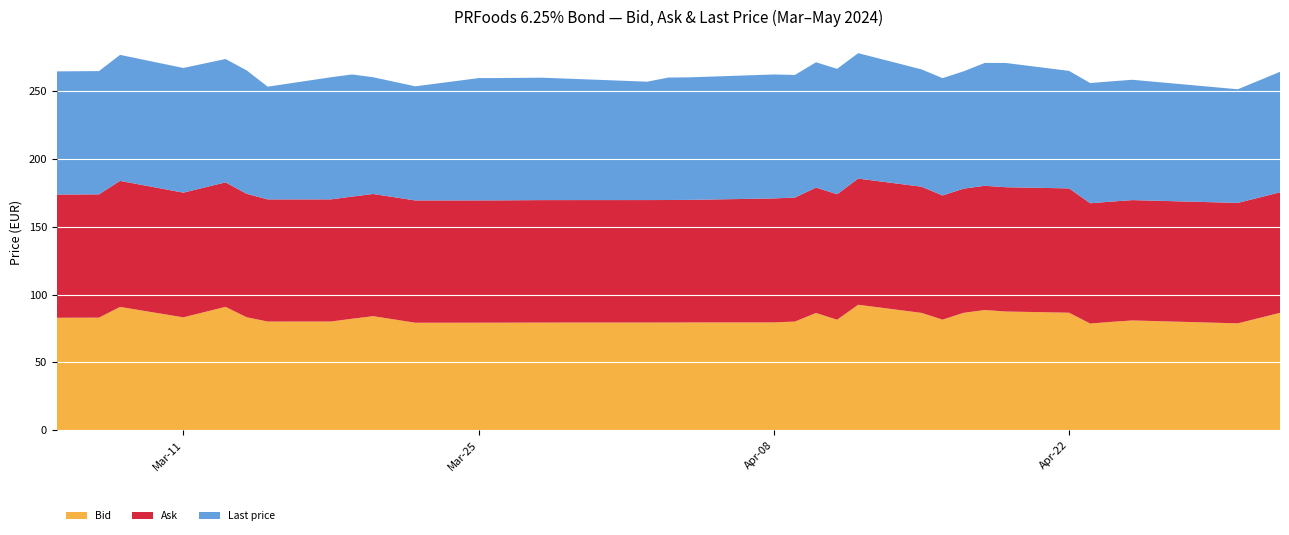

Reading left to right, extract all data points from this chart.

Bid: 2024-03-05=82.9	2024-03-07=83.0	2024-03-08=90.9	2024-03-11=83.2	2024-03-13=90.9	2024-03-14=83.3	2024-03-15=80.1	2024-03-18=80.1	2024-03-19=82.1	2024-03-20=84.0	2024-03-22=79.2	2024-03-25=79.2	2024-03-26=79.2	2024-03-28=79.3	2024-04-02=79.3	2024-04-03=79.4	2024-04-04=79.4	2024-04-08=79.5	2024-04-09=80.1	2024-04-10=86.4	2024-04-11=81.4	2024-04-12=92.5	2024-04-15=86.5	2024-04-16=81.5	2024-04-17=86.5	2024-04-18=88.6	2024-04-19=87.5	2024-04-22=86.6	2024-04-23=78.6	2024-04-24=79.8	2024-04-25=80.9	2024-04-30=78.8	2024-05-02=86.5
Ask: 2024-03-05=90.8	2024-03-07=90.9	2024-03-08=92.9	2024-03-11=91.9	2024-03-13=91.7	2024-03-14=91.0	2024-03-15=90.0	2024-03-18=90.0	2024-03-19=90.0	2024-03-20=90.0	2024-03-22=90.1	2024-03-25=90.1	2024-03-26=90.1	2024-03-28=90.2	2024-04-02=90.2	2024-04-03=90.3	2024-04-04=90.3	2024-04-08=91.4	2024-04-09=91.4	2024-04-10=92.4	2024-04-11=92.4	2024-04-12=93.0	2024-04-15=93.0	2024-04-16=91.5	2024-04-17=91.5	2024-04-18=91.6	2024-04-19=91.6	2024-04-22=91.6	2024-04-23=88.6	2024-04-24=88.6	2024-04-25=88.7	2024-04-30=88.8	2024-05-02=88.8
Last price: 2024-03-05=90.8	2024-03-07=90.9	2024-03-08=92.9	2024-03-11=91.9	2024-03-13=90.9	2024-03-14=91.0	2024-03-15=83.1	2024-03-18=90.0	2024-03-19=90.0	2024-03-20=86.0	2024-03-22=84.1	2024-03-25=90.1	2024-03-26=90.1	2024-03-28=90.2	2024-04-02=87.2	2024-04-03=90.3	2024-04-04=90.3	2024-04-08=91.4	2024-04-09=90.4	2024-04-10=92.4	2024-04-11=92.4	2024-04-12=92.5	2024-04-15=86.5	2024-04-16=86.5	2024-04-17=86.5	2024-04-18=90.6	2024-04-19=91.6	2024-04-22=86.6	2024-04-23=88.6	2024-04-24=88.6	2024-04-25=88.7	2024-04-30=83.8	2024-05-02=88.8